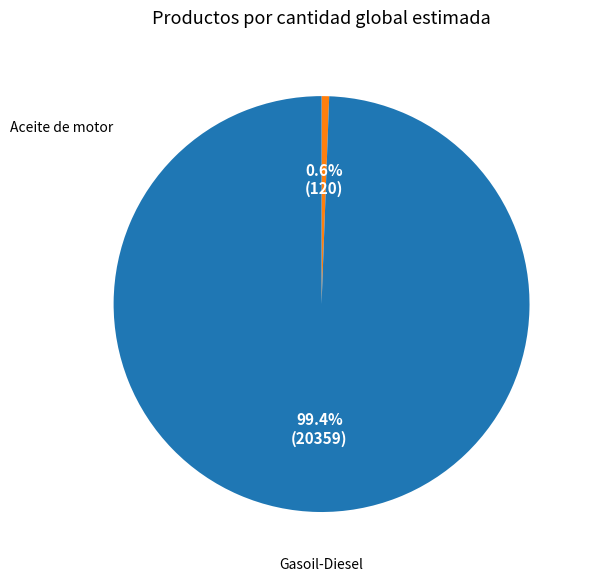

Is it true that Aceite de motor is 9% of the pie?

False